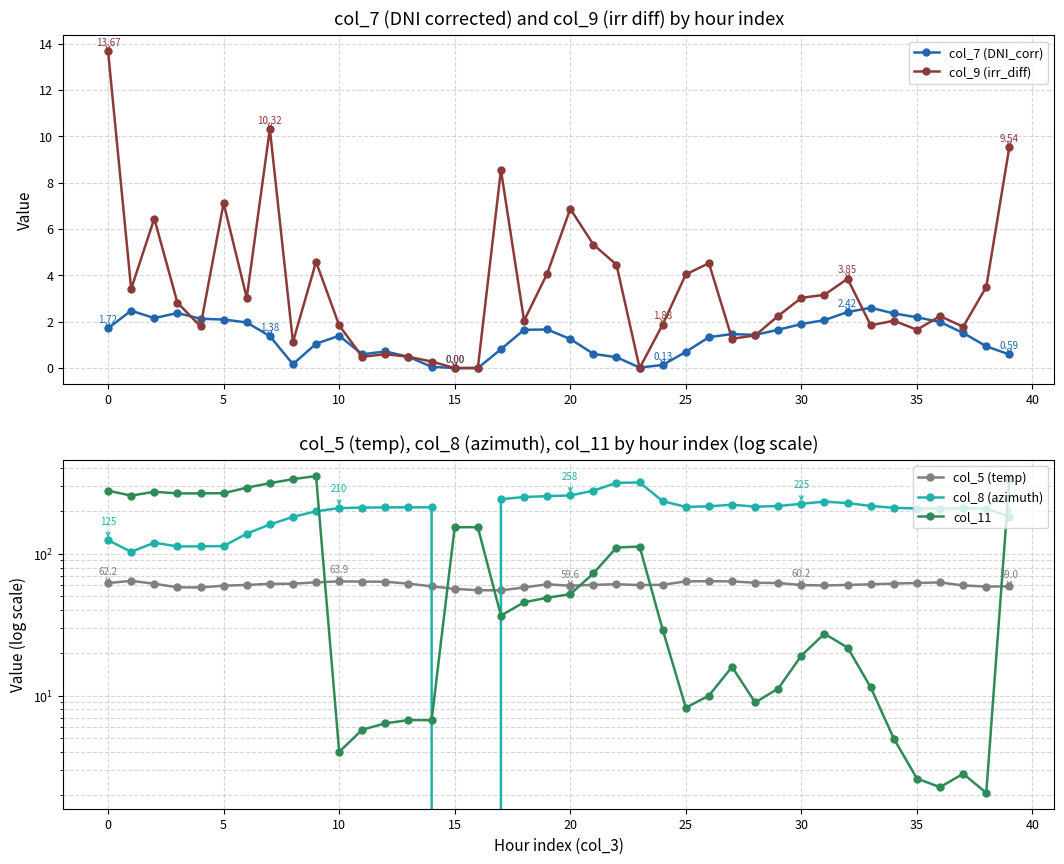

What is the difference between the highest and lowest values at 26?

214.7